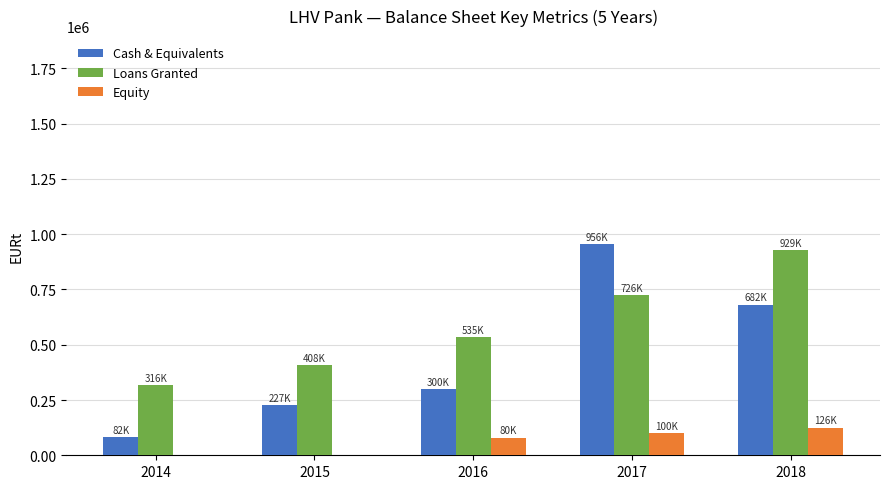

Reading left to right, transcribe all the data shown in this chart.

Cash & Equivalents: 82393.3	227208.0	300371.1	955890.6	681845.9
Loans Granted: 316386.5	407981.6	535495.8	726290.5	929037.1
Equity: 0.0	0.0	80167.3	99521.5	125578.5